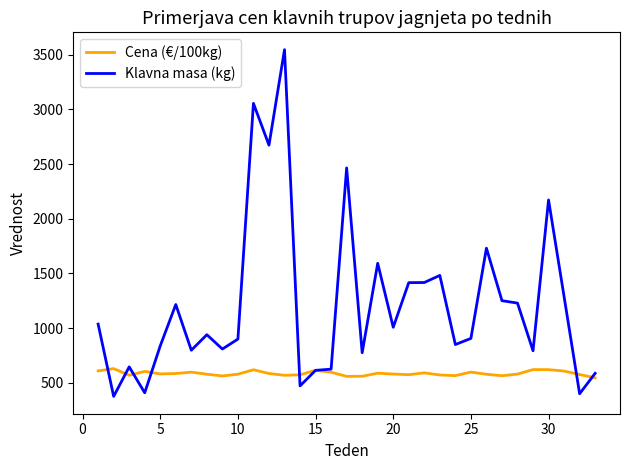

Which series has the widest spread of values?

Klavna masa (kg)